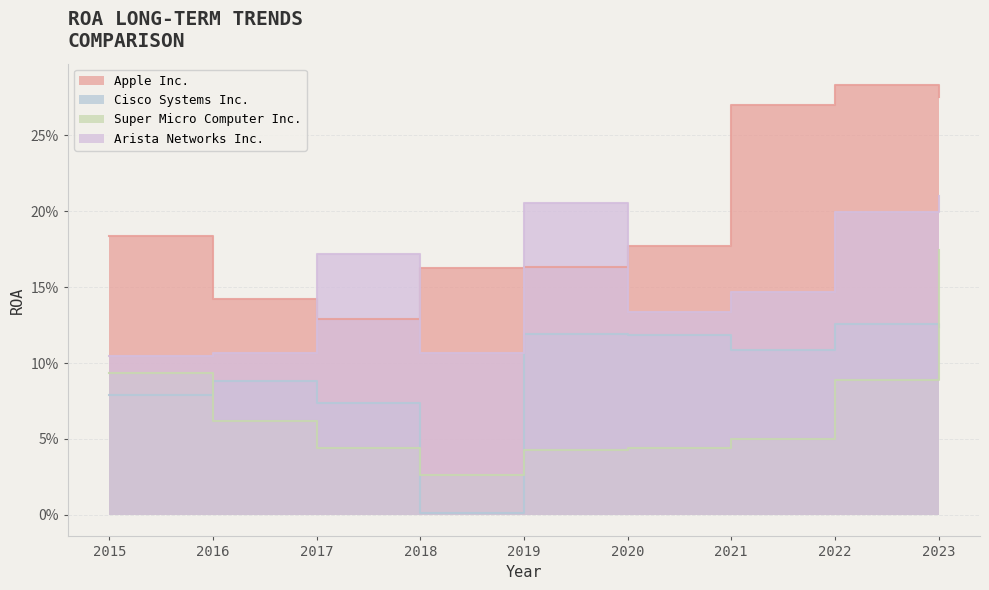

The value of Cisco Systems Inc. at 2015 is 0.1. True or false?

True